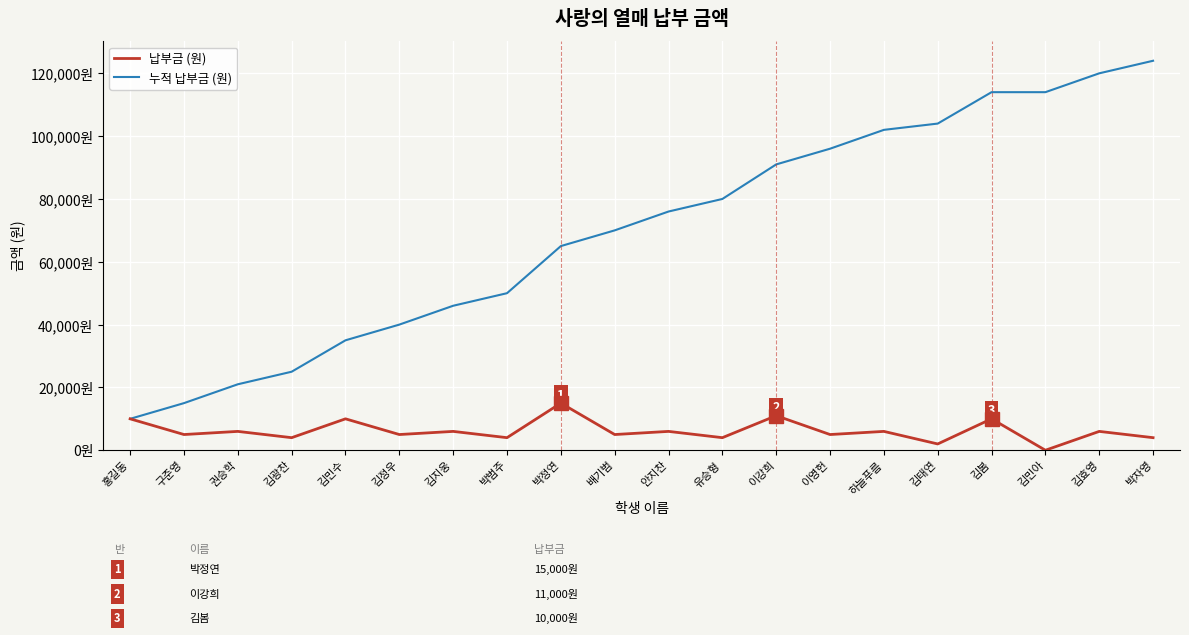

How many interior local valleys does the 납부금 (원) series have?

9